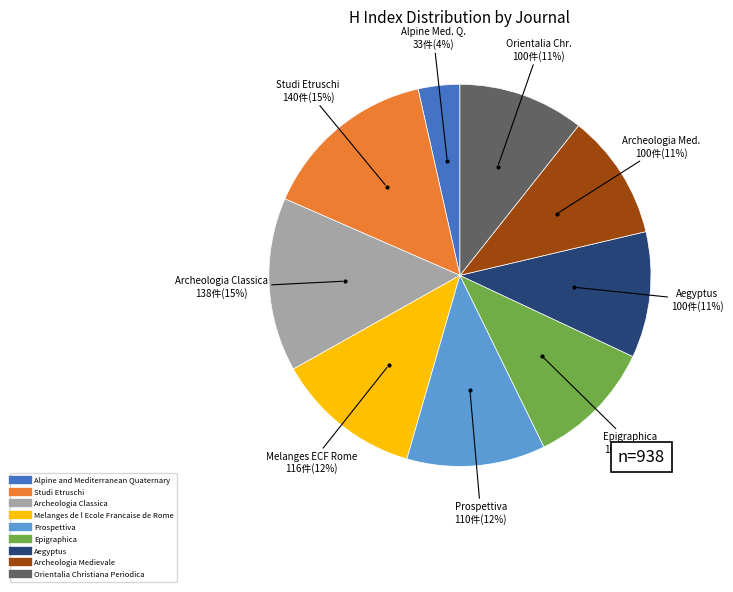

Is it true that Orientalia Christiana Periodica is 21% of the pie?

False